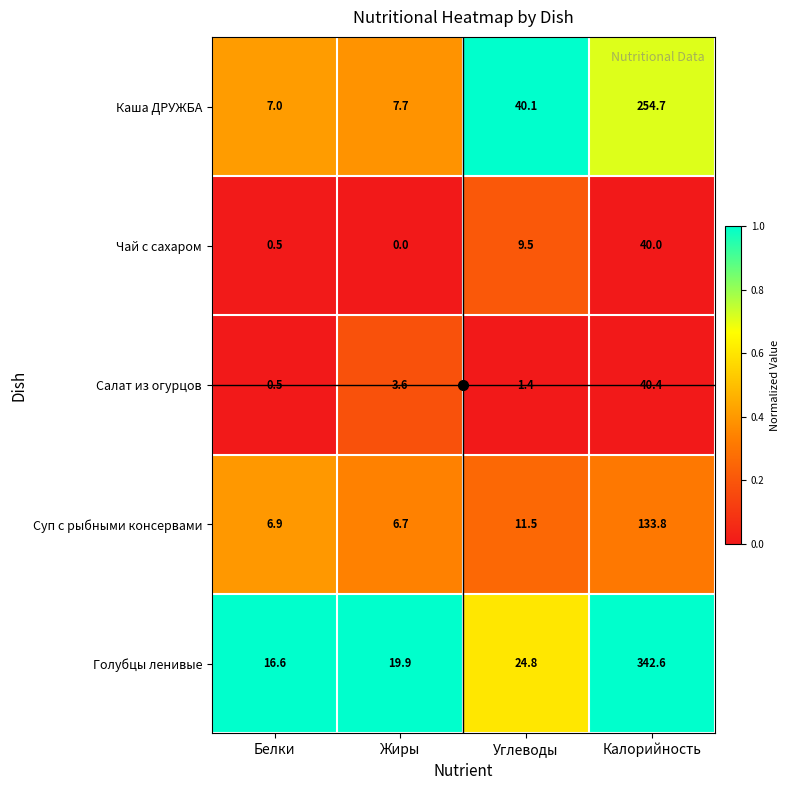

Which series has the largest total across all categories?

Голубцы ленивые